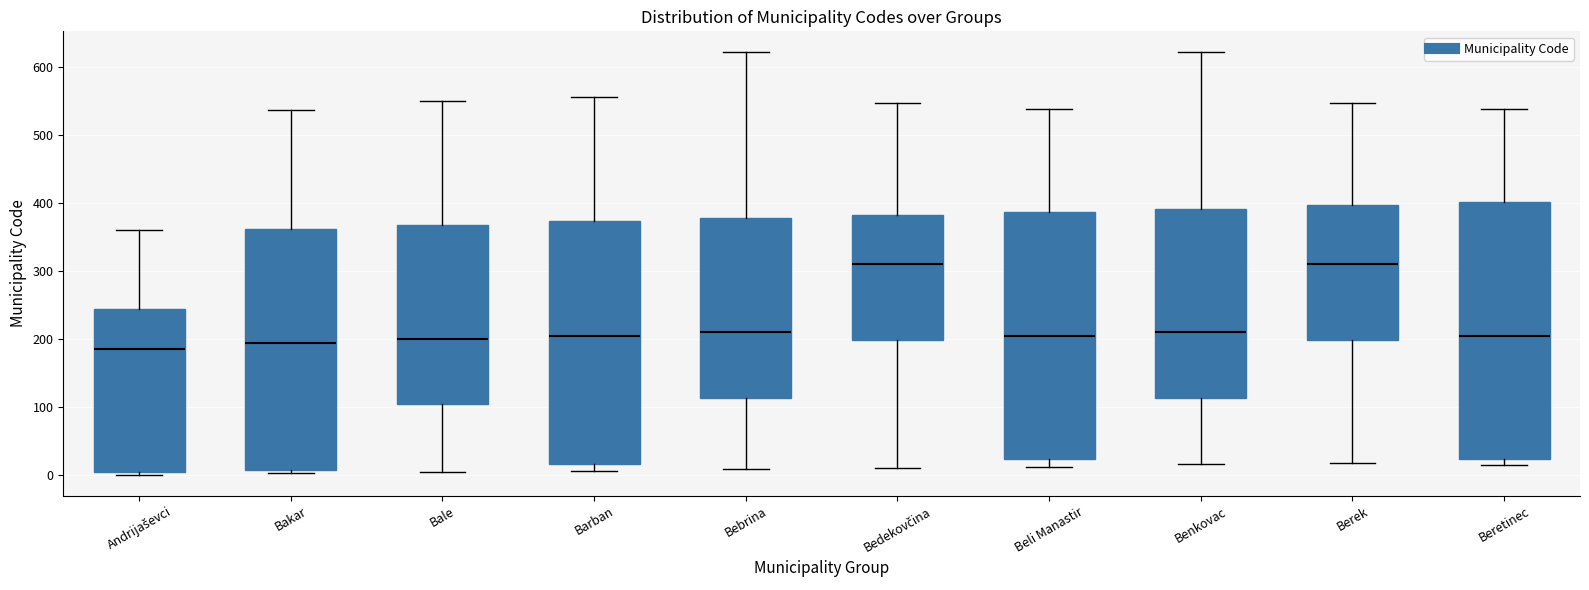

Reading left to right, read every box against the y-axis: the position of its median line, the range the box covers, and the ends of its whiskers. The values are not printed on the chart, so give them approximately, as read against the axis.

Andrijaševci: median 190, box 0 to 240, whiskers 0 (just below the box's lower edge) to 360
Bakar: median 190, box 10 to 360, whiskers 0 to 540
Bale: median 200, box 100 to 370, whiskers 10 to 550
Barban: median 200, box 20 to 370, whiskers 10 to 560
Bebrina: median 210, box 110 to 380, whiskers 10 to 620
Bedekovčina: median 310, box 200 to 380, whiskers 10 to 550
Beli Manastir: median 200, box 20 to 390, whiskers 10 to 540
Benkovac: median 210, box 110 to 390, whiskers 20 to 620
Berek: median 310, box 200 to 400, whiskers 20 to 550
Beretinec: median 200, box 20 to 400, whiskers 20 (just below the box's lower edge) to 540